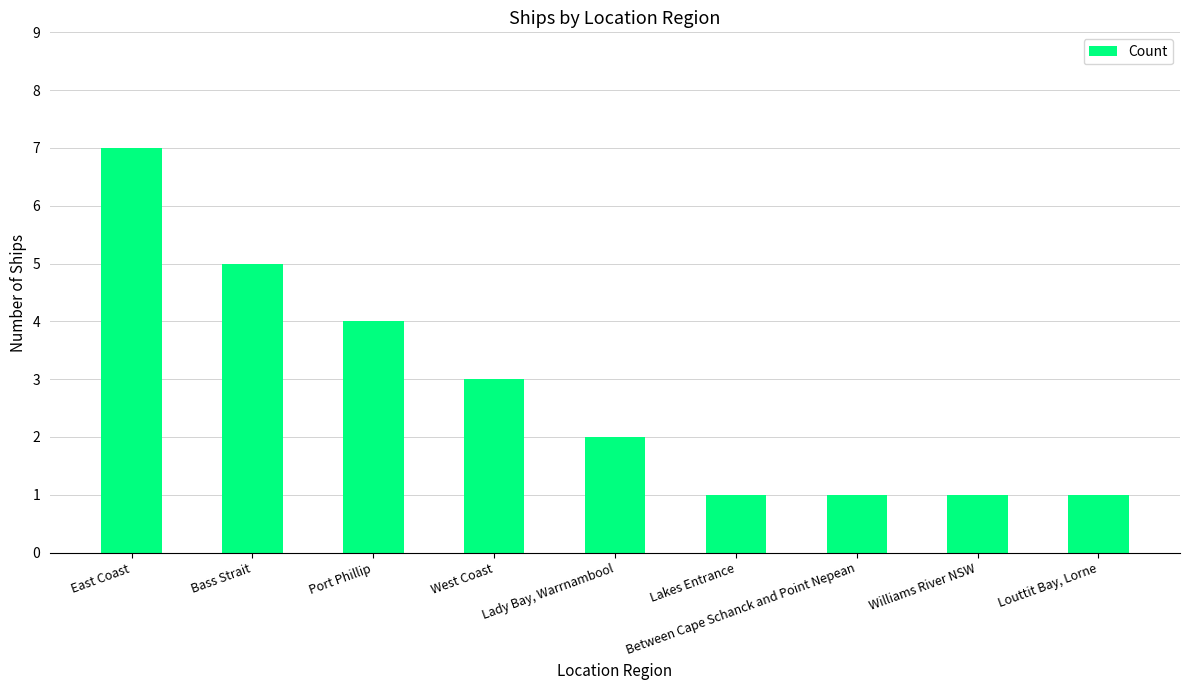

What position from the left is Bass Strait?

2